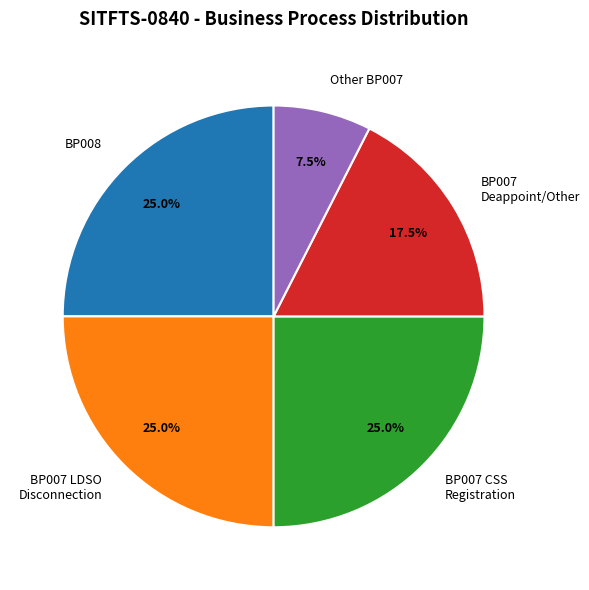

Does BP007 LDSO Disconnection account for over 50% of the chart?

No